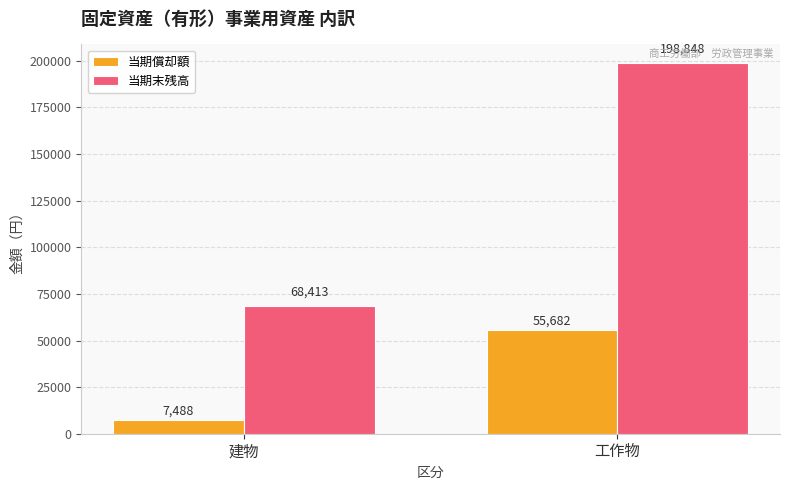

What is the difference between the highest and lowest values at 建物?

60925